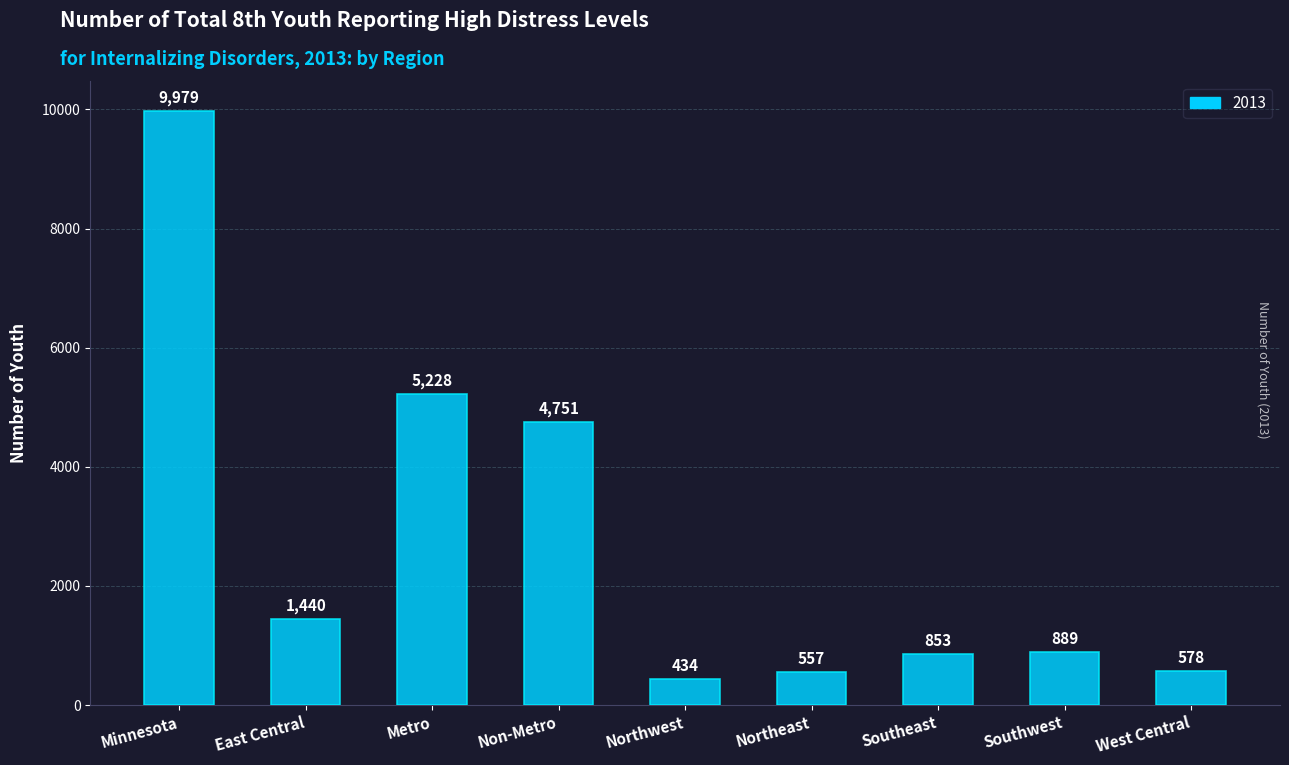

Which has a higher value, Minnesota or Northwest?

Minnesota